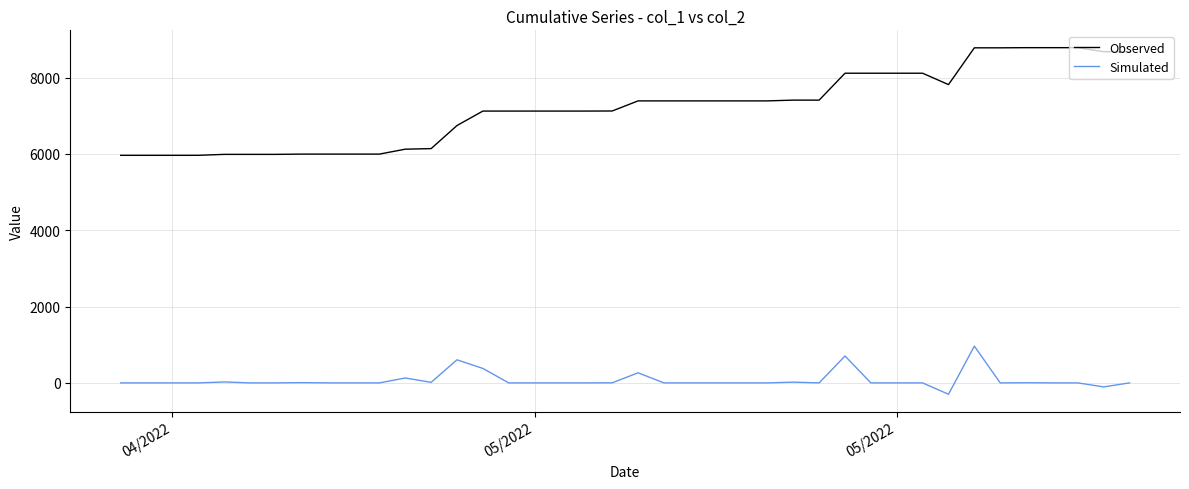

True or false: Observed and Simulated intersect in this chart.

False